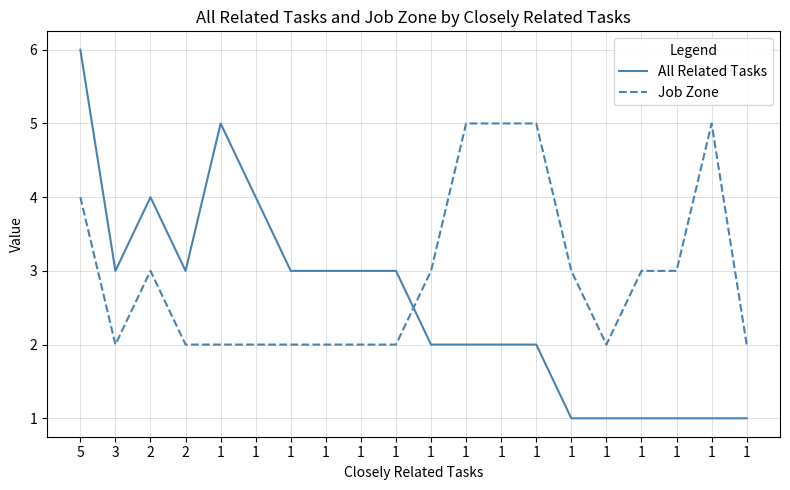

What are all the series names shown in the legend?

All Related Tasks, Job Zone